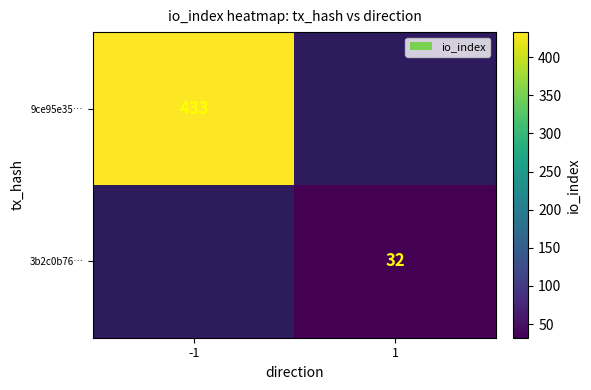

Is the value of 3b2c0b76… at 1 greater than the value of 9ce95e35… at -1?

No